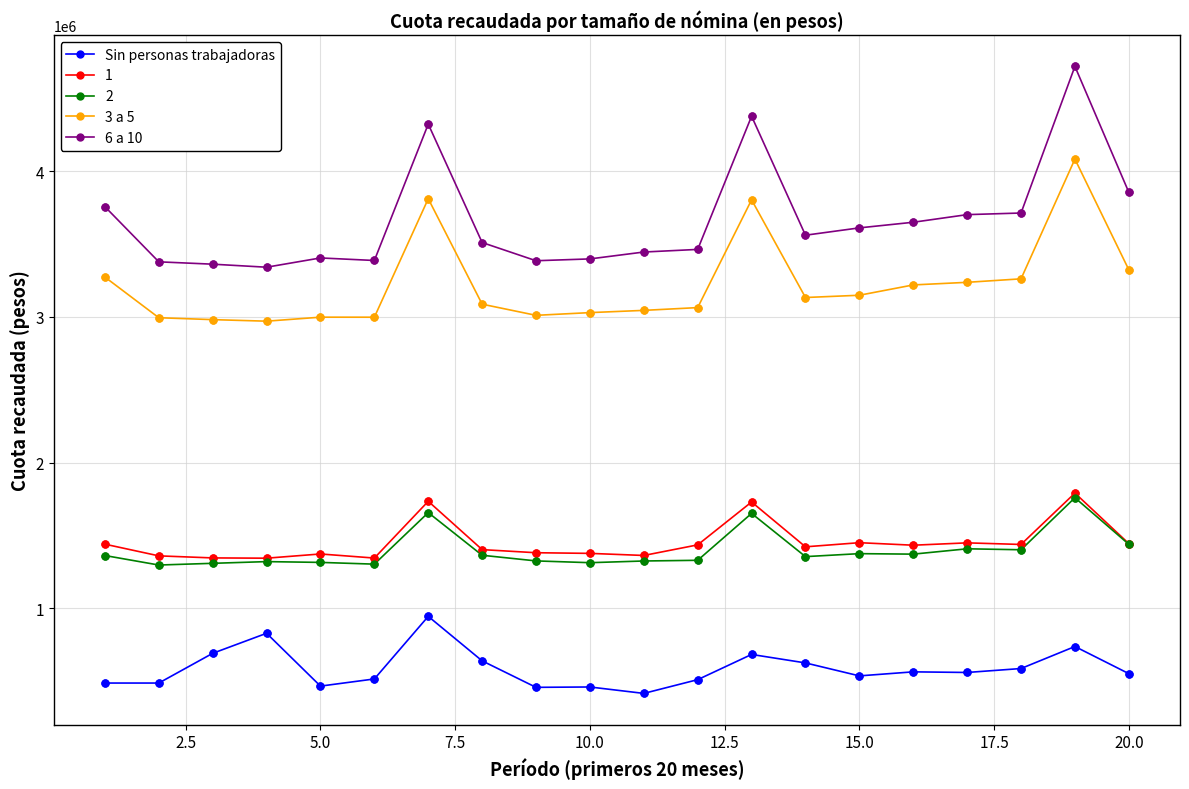

What are all the series names shown in the legend?

Sin personas trabajadoras, 1, 2, 3 a 5, 6 a 10